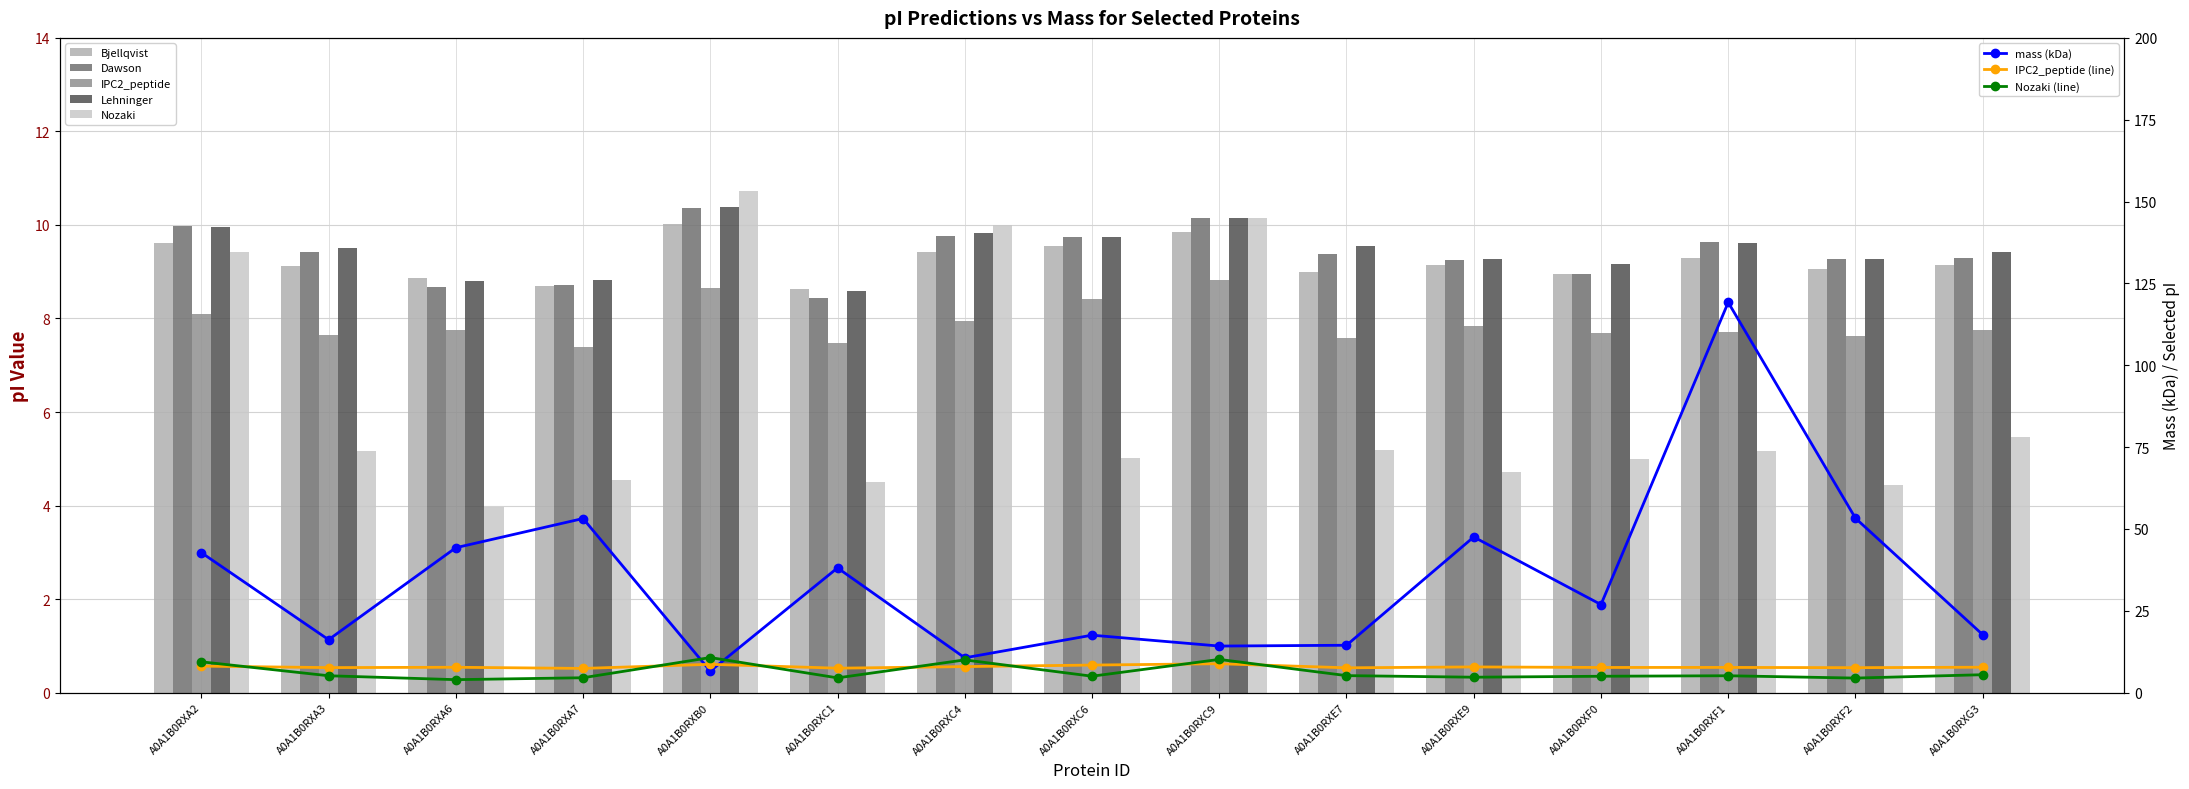

Reading left to right, what are all the values shown in this chart?

Bjellqvist: A0A1B0RXA2=9.6	A0A1B0RXA3=9.1	A0A1B0RXA6=8.9	A0A1B0RXA7=8.7	A0A1B0RXB0=10.0	A0A1B0RXC1=8.6	A0A1B0RXC4=9.4	A0A1B0RXC6=9.5	A0A1B0RXC9=9.9	A0A1B0RXE7=9.0	A0A1B0RXE9=9.2	A0A1B0RXF0=9.0	A0A1B0RXF1=9.3	A0A1B0RXF2=9.1	A0A1B0RXG3=9.1
Dawson: A0A1B0RXA2=10.0	A0A1B0RXA3=9.4	A0A1B0RXA6=8.7	A0A1B0RXA7=8.7	A0A1B0RXB0=10.4	A0A1B0RXC1=8.4	A0A1B0RXC4=9.8	A0A1B0RXC6=9.8	A0A1B0RXC9=10.1	A0A1B0RXE7=9.4	A0A1B0RXE9=9.3	A0A1B0RXF0=9.0	A0A1B0RXF1=9.6	A0A1B0RXF2=9.3	A0A1B0RXG3=9.3
IPC2_peptide: A0A1B0RXA2=8.1	A0A1B0RXA3=7.6	A0A1B0RXA6=7.7	A0A1B0RXA7=7.4	A0A1B0RXB0=8.7	A0A1B0RXC1=7.5	A0A1B0RXC4=8.0	A0A1B0RXC6=8.4	A0A1B0RXC9=8.8	A0A1B0RXE7=7.6	A0A1B0RXE9=7.8	A0A1B0RXF0=7.7	A0A1B0RXF1=7.7	A0A1B0RXF2=7.6	A0A1B0RXG3=7.8
Lehninger: A0A1B0RXA2=10.0	A0A1B0RXA3=9.5	A0A1B0RXA6=8.8	A0A1B0RXA7=8.8	A0A1B0RXB0=10.4	A0A1B0RXC1=8.6	A0A1B0RXC4=9.8	A0A1B0RXC6=9.8	A0A1B0RXC9=10.1	A0A1B0RXE7=9.5	A0A1B0RXE9=9.3	A0A1B0RXF0=9.2	A0A1B0RXF1=9.6	A0A1B0RXF2=9.3	A0A1B0RXG3=9.4
Nozaki: A0A1B0RXA2=9.4	A0A1B0RXA3=5.2	A0A1B0RXA6=4.0	A0A1B0RXA7=4.5	A0A1B0RXB0=10.7	A0A1B0RXC1=4.5	A0A1B0RXC4=10.0	A0A1B0RXC6=5.0	A0A1B0RXC9=10.1	A0A1B0RXE7=5.2	A0A1B0RXE9=4.7	A0A1B0RXF0=5.0	A0A1B0RXF1=5.2	A0A1B0RXF2=4.4	A0A1B0RXG3=5.5